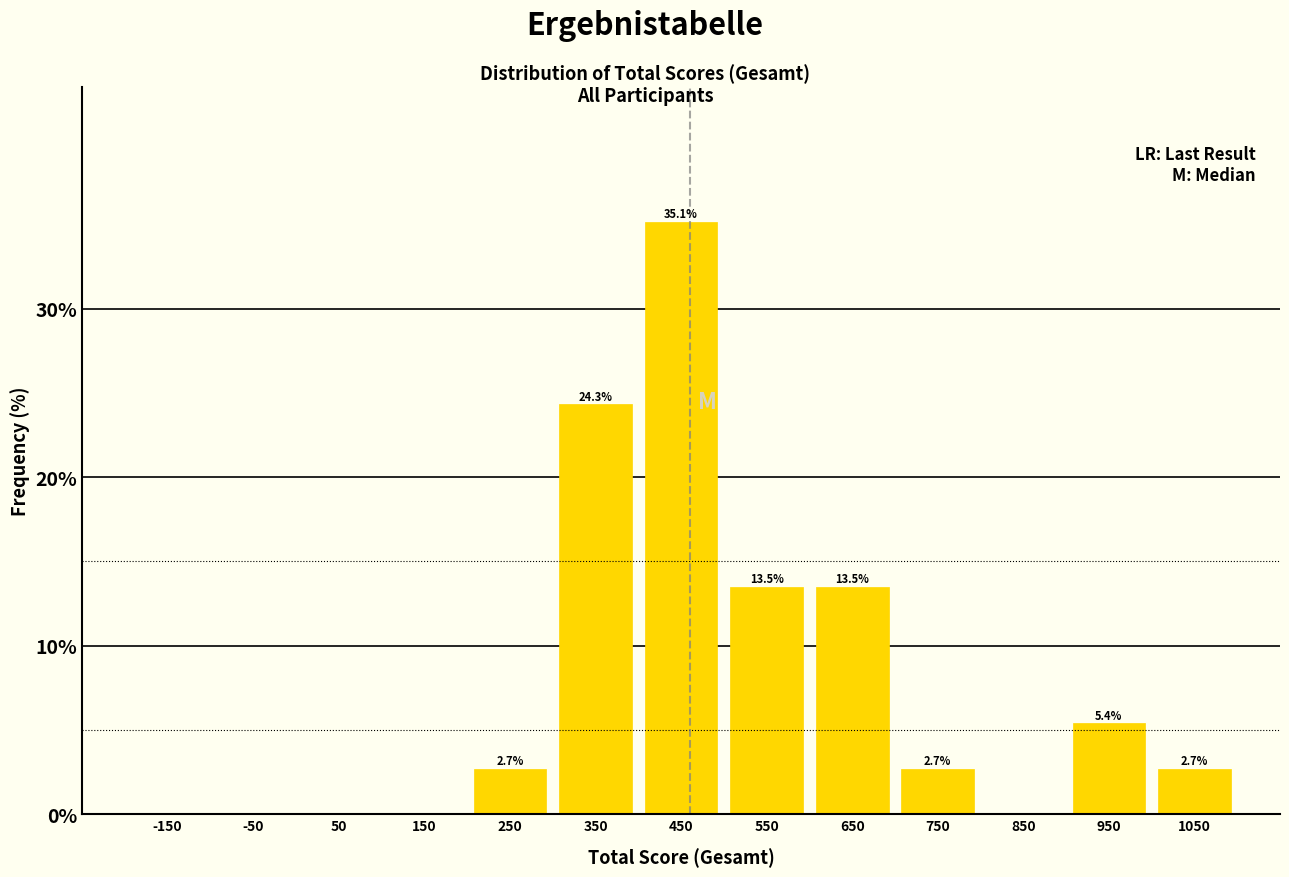

Over which range of the x-axis is the bar tallest?

400 to 500